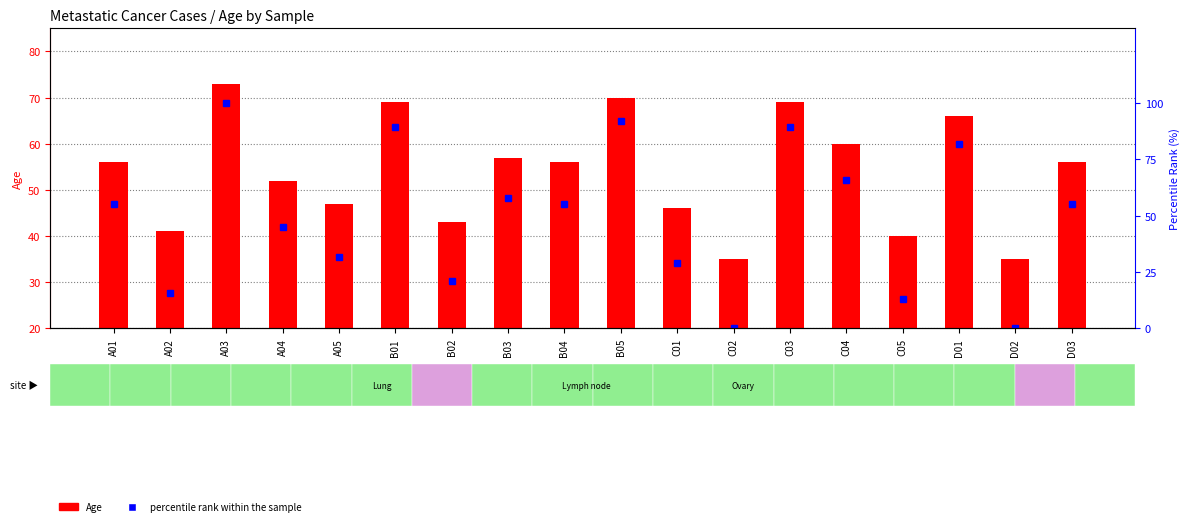

Reading right to left, transcribe all the data shown in this chart.

Age: 56.0	35.0	66.0	40.0	60.0	69.0	35.0	46.0	70.0	56.0	57.0	43.0	69.0	47.0	52.0	73.0	41.0	56.0
percentile rank within the sample: 55.3	0.0	81.6	13.2	65.8	89.5	0.0	28.9	92.1	55.3	57.9	21.1	89.5	31.6	44.7	100.0	15.8	55.3